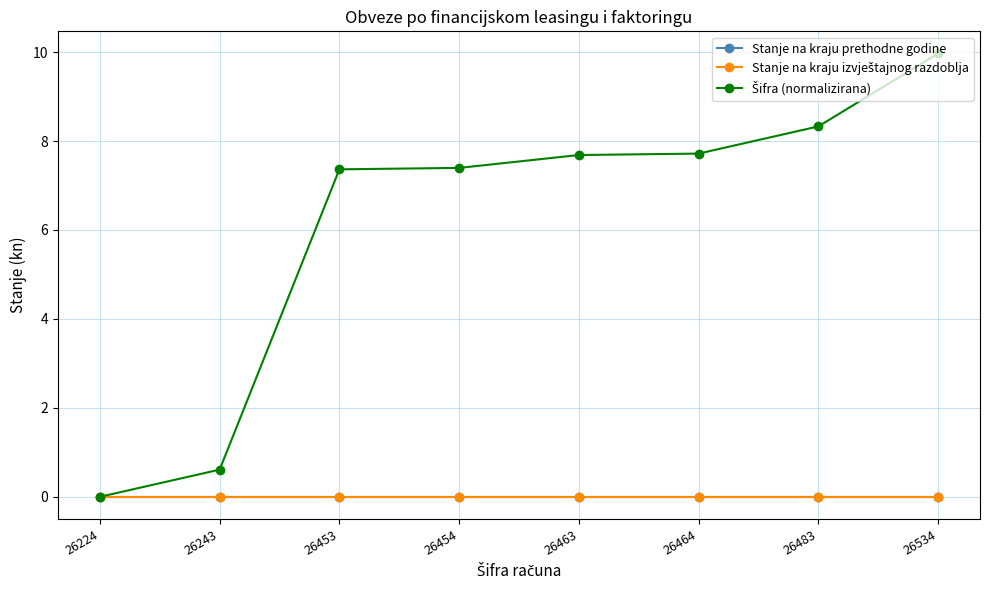

Reading left to right, what are all the values shown in this chart?

Stanje na kraju prethodne godine: 26224=0.0	26243=0.0	26453=0.0	26454=0.0	26463=0.0	26464=0.0	26483=0.0	26534=0.0
Stanje na kraju izvještajnog razdoblja: 26224=0.0	26243=0.0	26453=0.0	26454=0.0	26463=0.0	26464=0.0	26483=0.0	26534=0.0
Šifra (normalizirana): 26224=0.0	26243=0.6	26453=7.4	26454=7.4	26463=7.7	26464=7.7	26483=8.3	26534=10.0